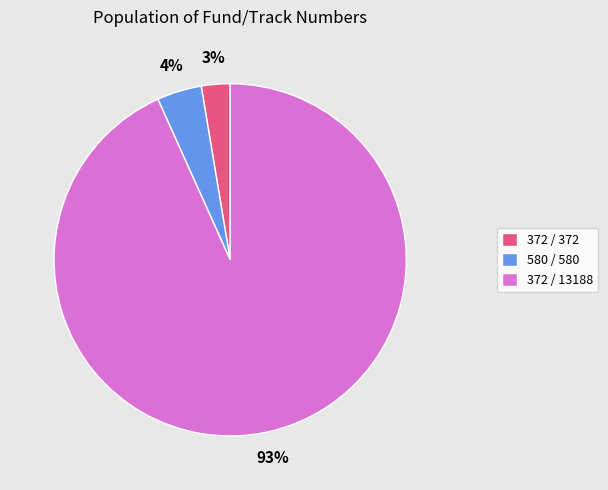

Rank the categories by value from highest to lowest.

372 / 13188, 580 / 580, 372 / 372